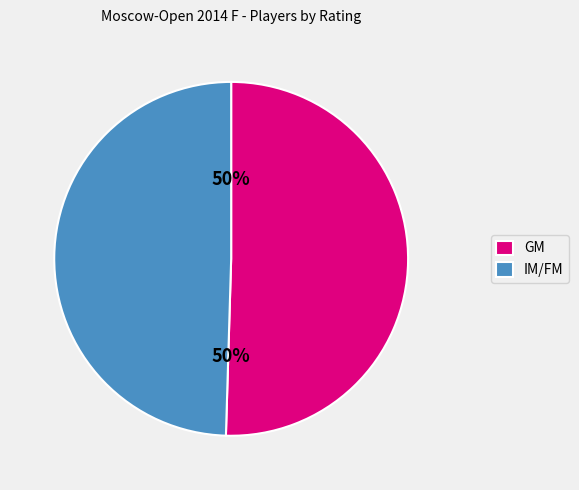

How many slices are in this pie chart?

2